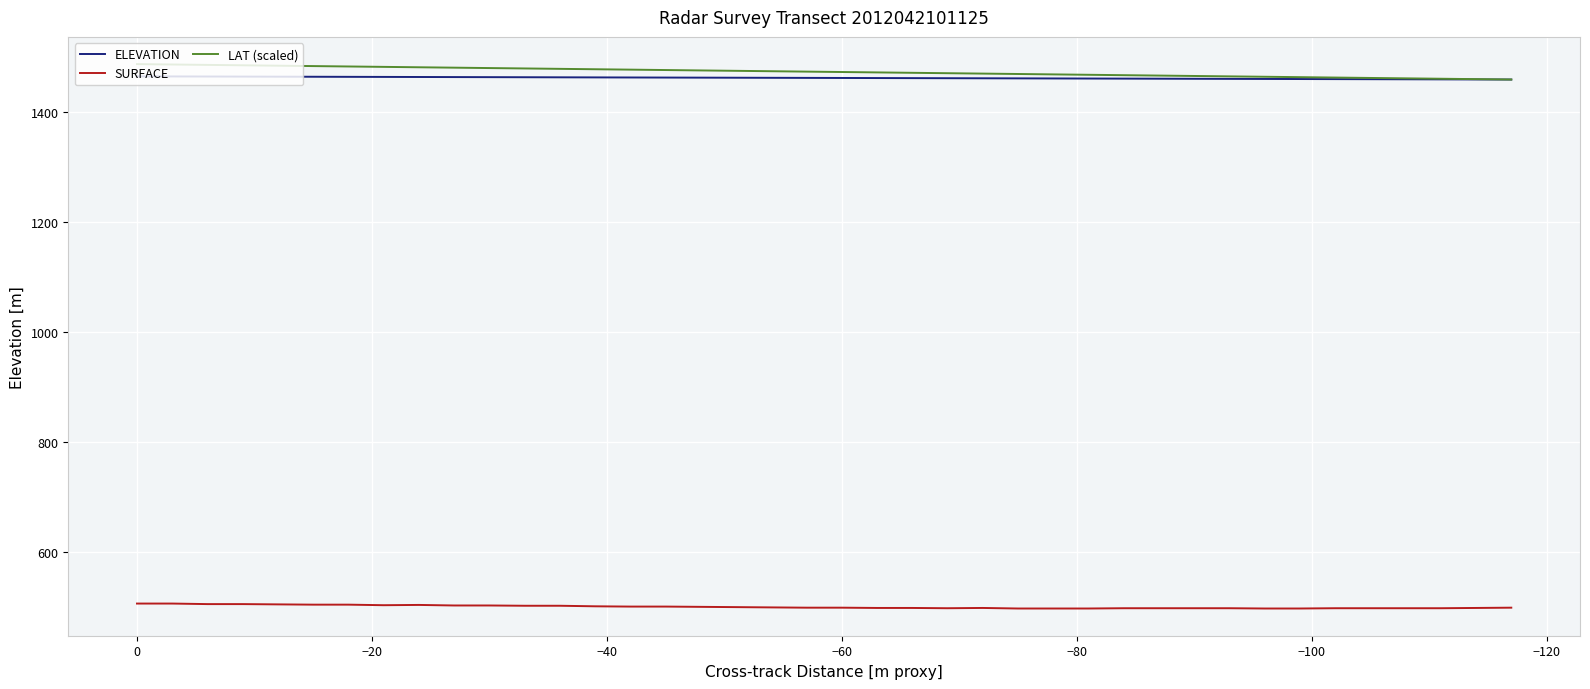

True or false: ELEVATION and SURFACE intersect in this chart.

False